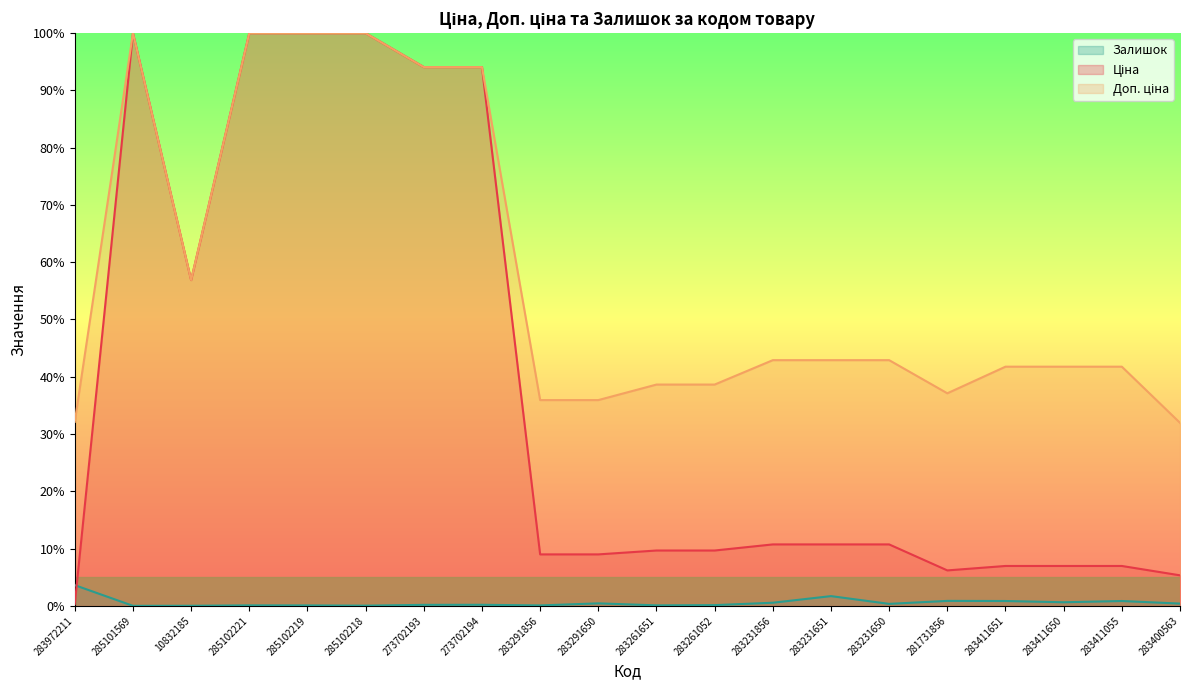

Count the number of data series in this chart.

3